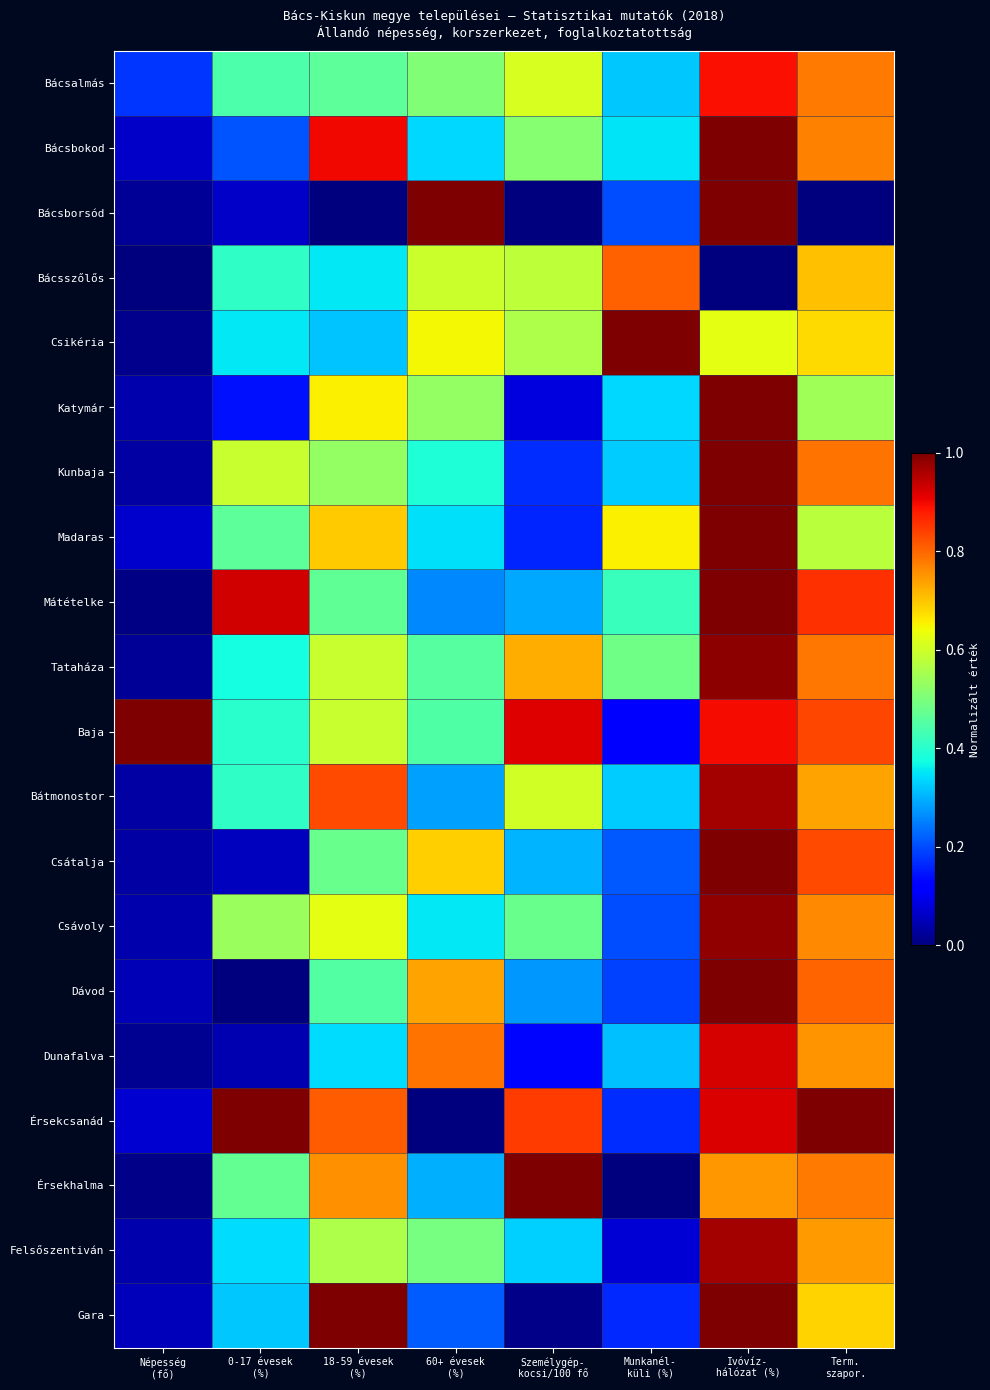

At how many categories does at least one series exceed 0?

8